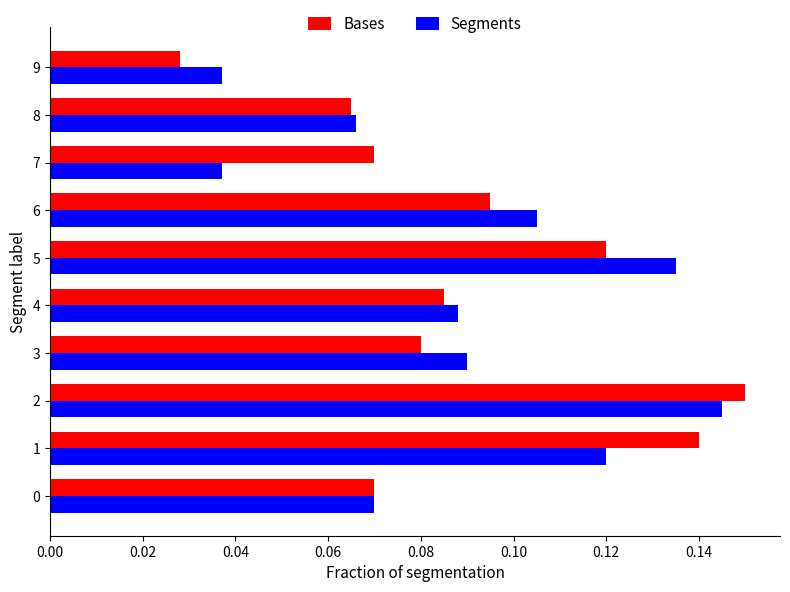

Which category has the highest value across all series?

2